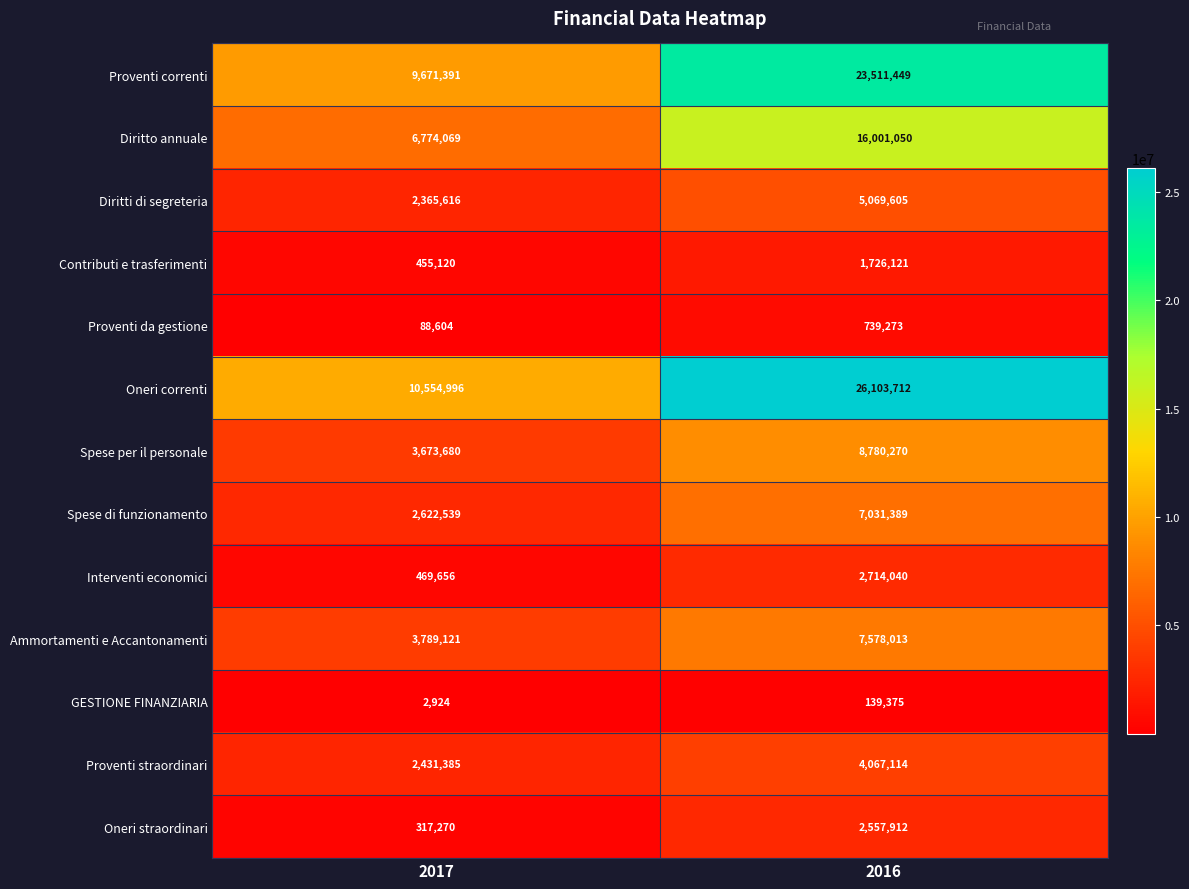

At how many categories does at least one series exceed 4058895?

2